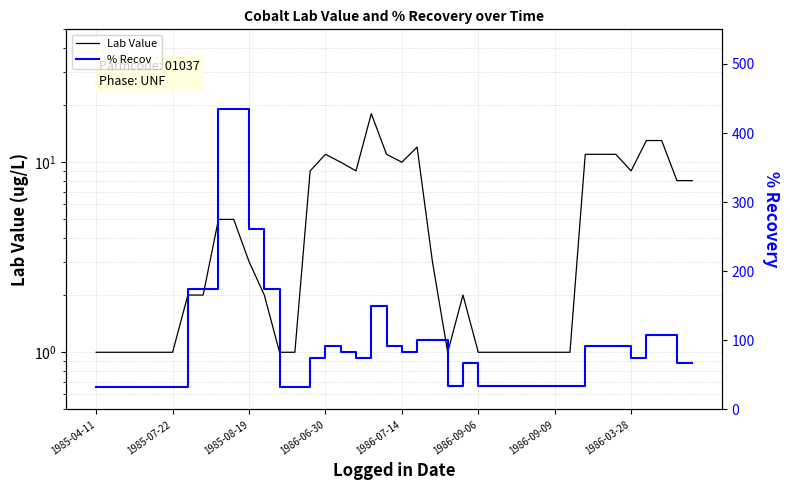

Reading left to right, what are all the values shown in this chart?

Lab Value: 1.0	1.0	1.0	1.0	1.0	1.0	2.0	2.0	5.0	5.0	3.0	2.0	1.0	1.0	9.0	11.0	10.0	9.0	18.0	11.0	10.0	12.0	3.0	1.0	2.0	1.0	1.0	1.0	1.0	1.0	1.0	1.0	11.0	11.0	11.0	9.0	13.0	13.0	8.0	8.0
% Recov: 32.8	32.8	32.8	32.8	32.8	32.8	173.9	173.9	434.8	434.8	260.9	173.9	32.8	32.8	75.0	91.7	83.3	75.0	150.0	91.7	83.3	100.0	100.0	33.3	66.7	33.3	33.3	33.3	33.3	33.3	33.3	33.3	91.7	91.7	91.7	75.0	108.3	108.3	66.7	66.7